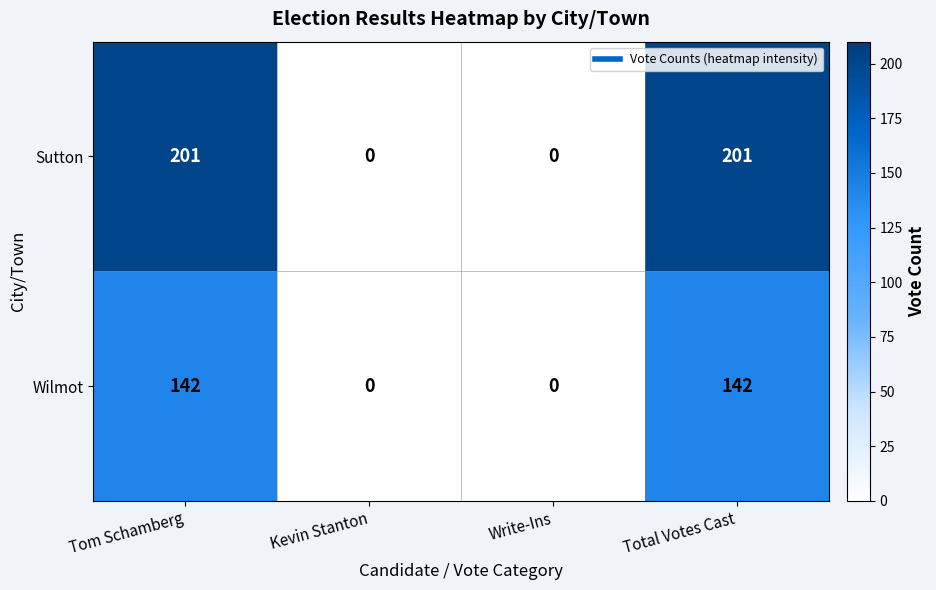

Reading left to right, list all the values displayed in this chart.

Sutton: Tom Schamberg=201	Kevin Stanton=0	Write-Ins=0	Total Votes Cast=201
Wilmot: Tom Schamberg=142	Kevin Stanton=0	Write-Ins=0	Total Votes Cast=142